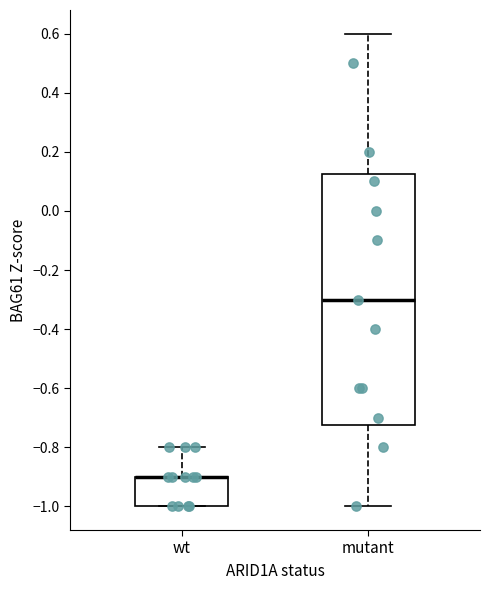

Where does the upper whisker of the box for mutant end on the y-axis? The values are not printed on the chart, so give them approximately, as read against the axis.

0.60